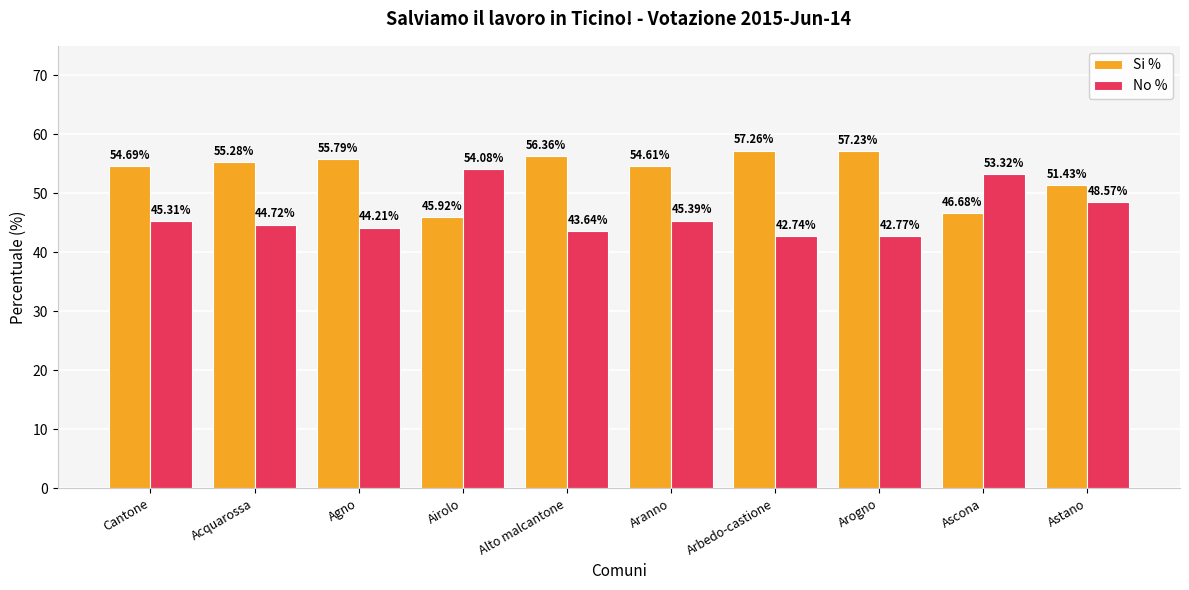

At how many categories does at least one series exceed 55?

5